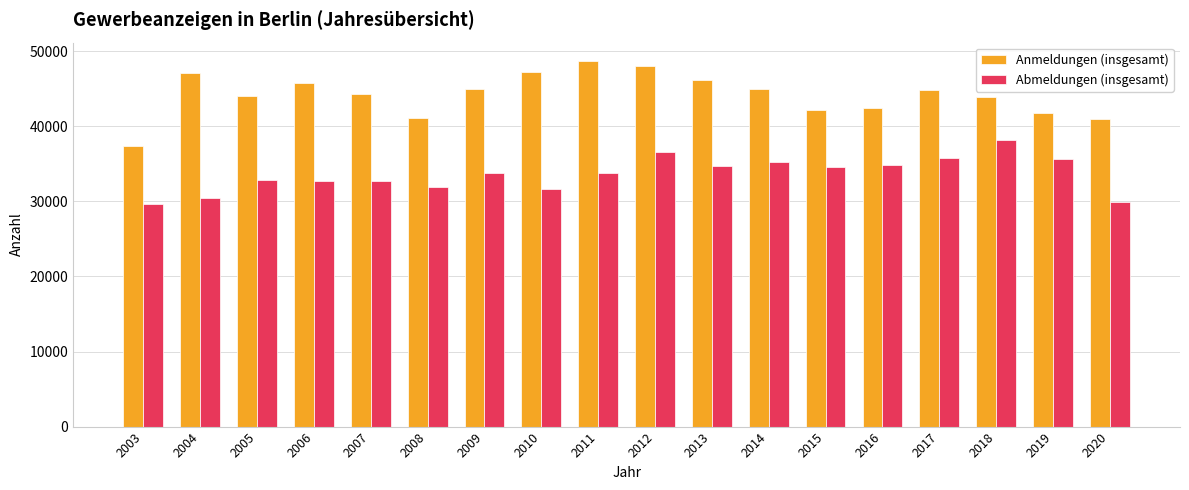

True or false: Abmeldungen (insgesamt) has a value of 10446 at 2013.

False